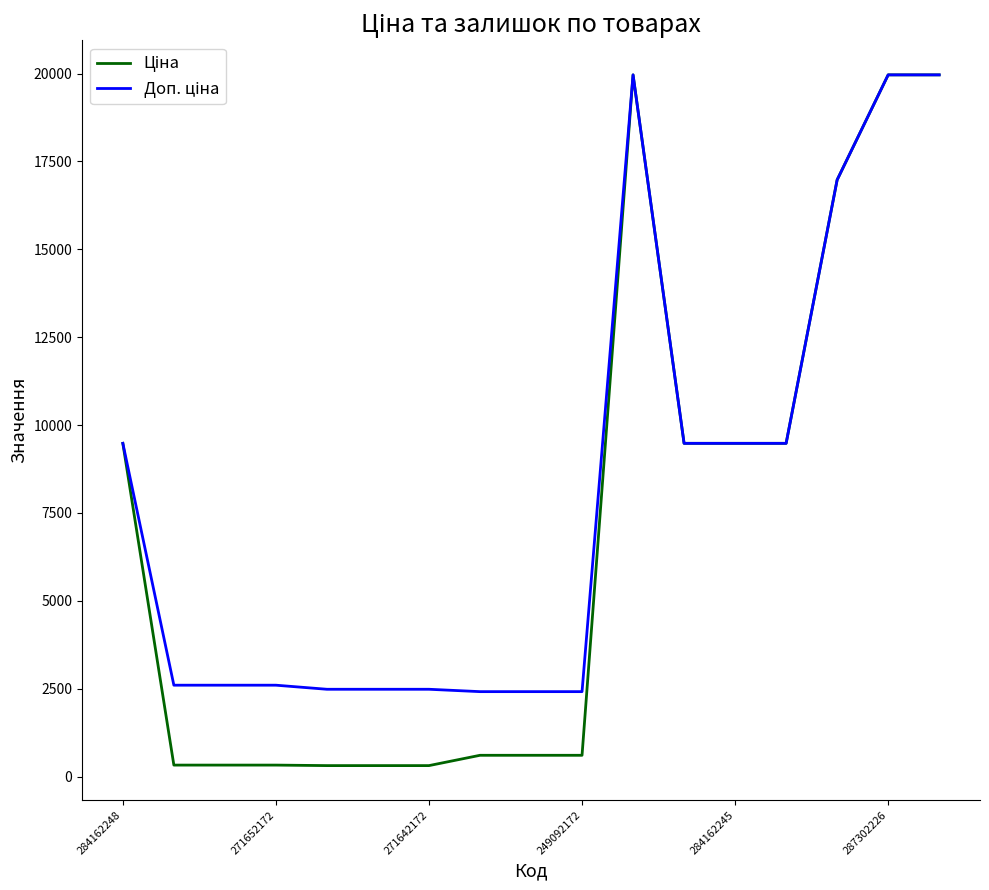

What is the maximum value shown in the chart?

19964.2